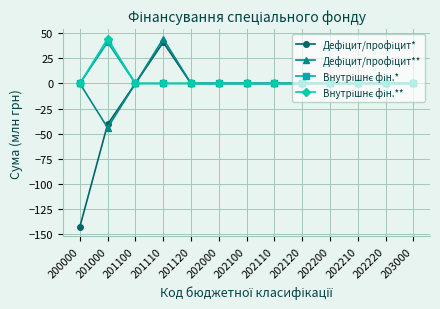

At which category is the sum across all series the highest?

201110